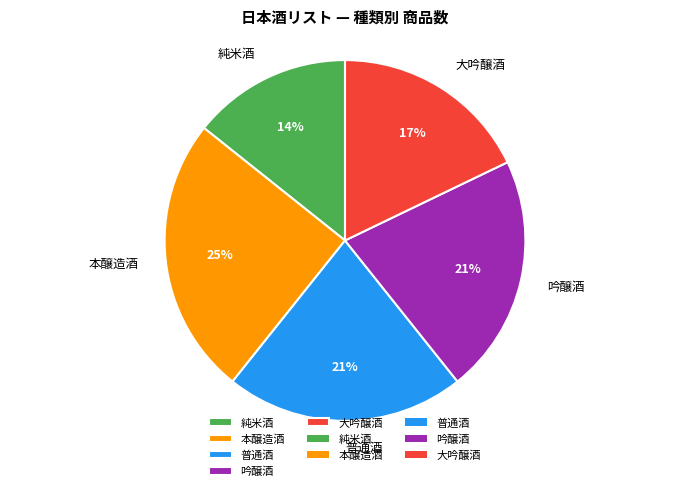

Does 吟醸酒 represent more than half of the total?

No